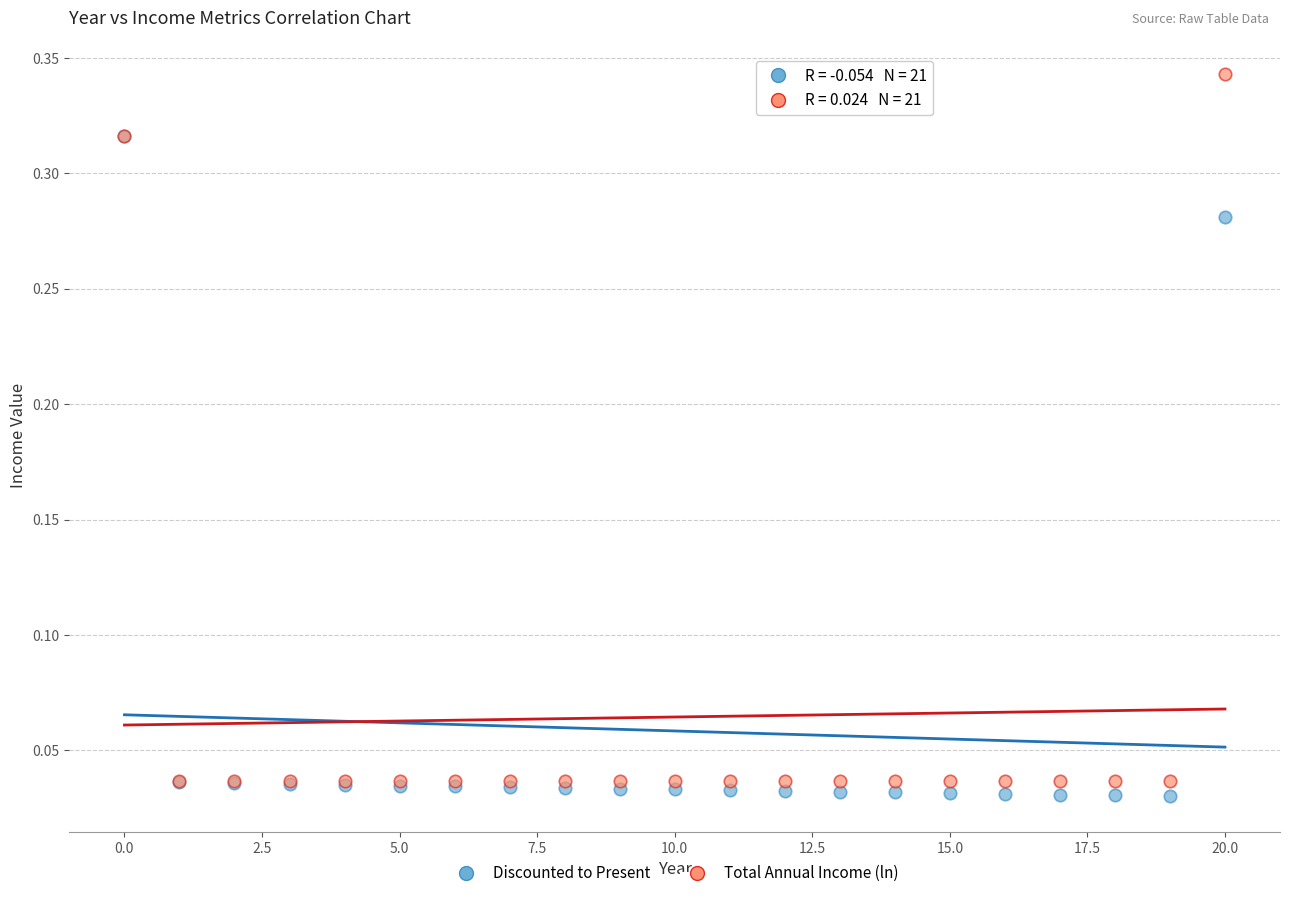

What are all the series names shown in the legend?

Discounted to Present, Total Annual Income (ln)